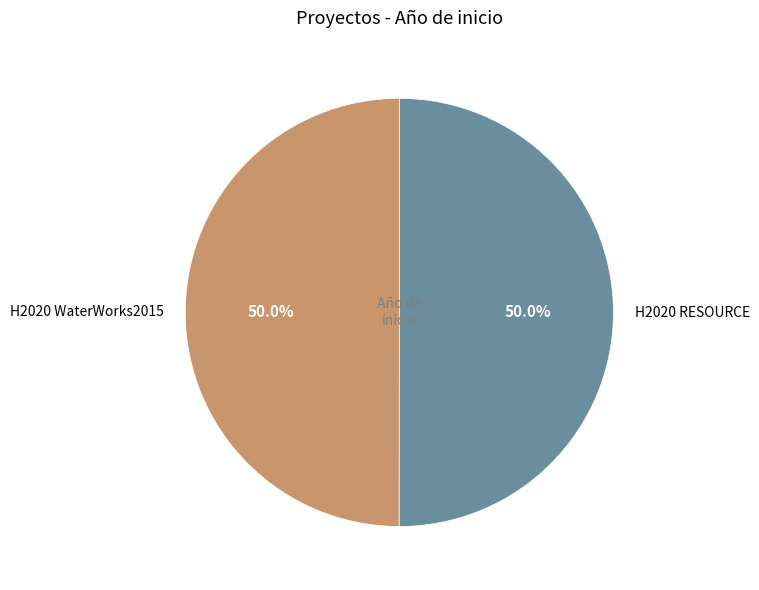

How many slices are in this pie chart?

2